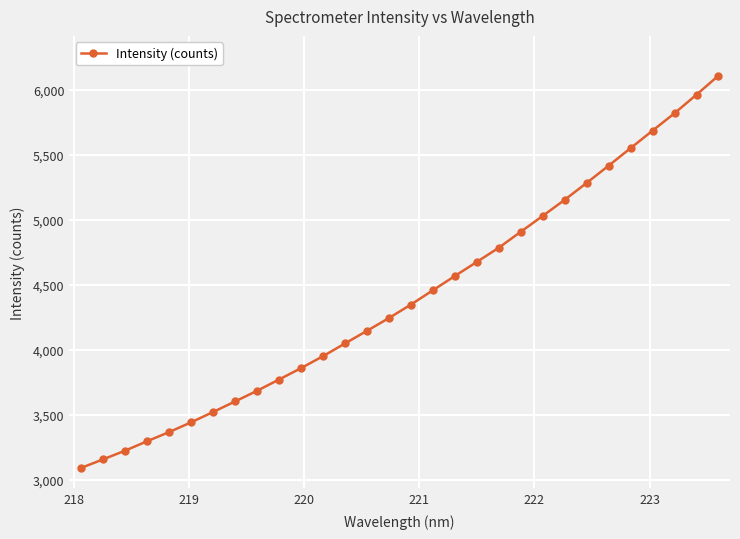

What is the difference between the second highest and second lowest values?

2806.1